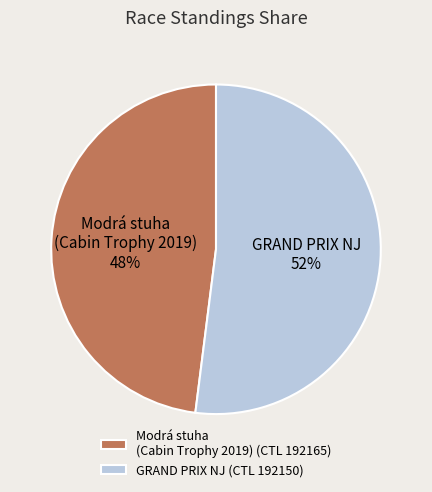

Is there a majority slice in this chart?

Yes